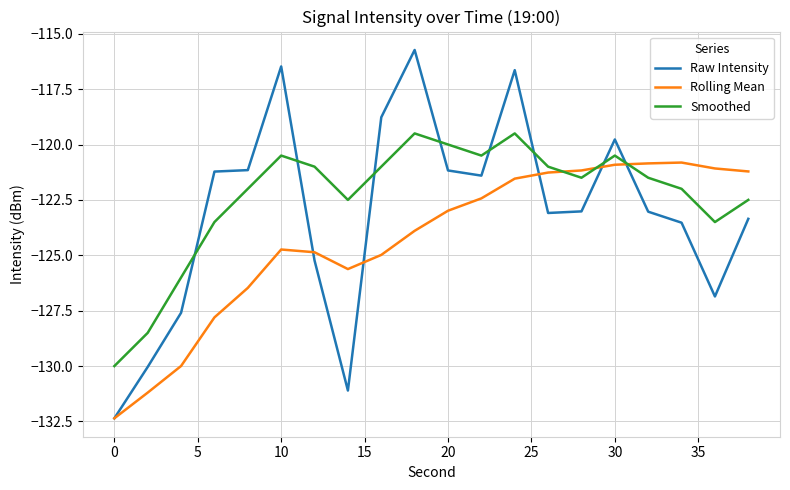

What is the smallest value displayed?

-132.4